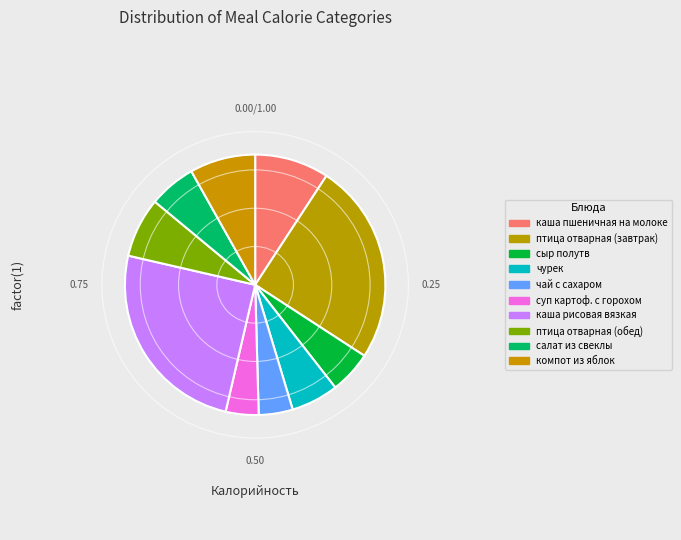

How many segments does this pie chart have?

10